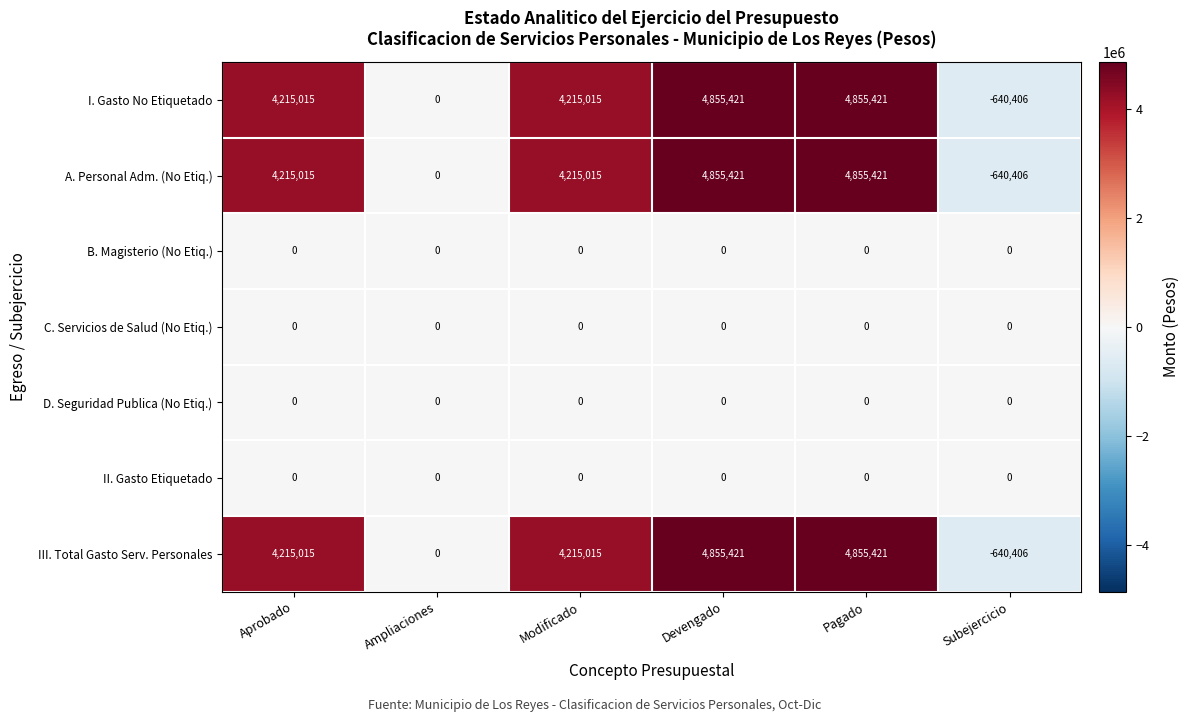

What is the difference between the second highest and second lowest values in the I. Gasto No Etiquetado series?

4855421